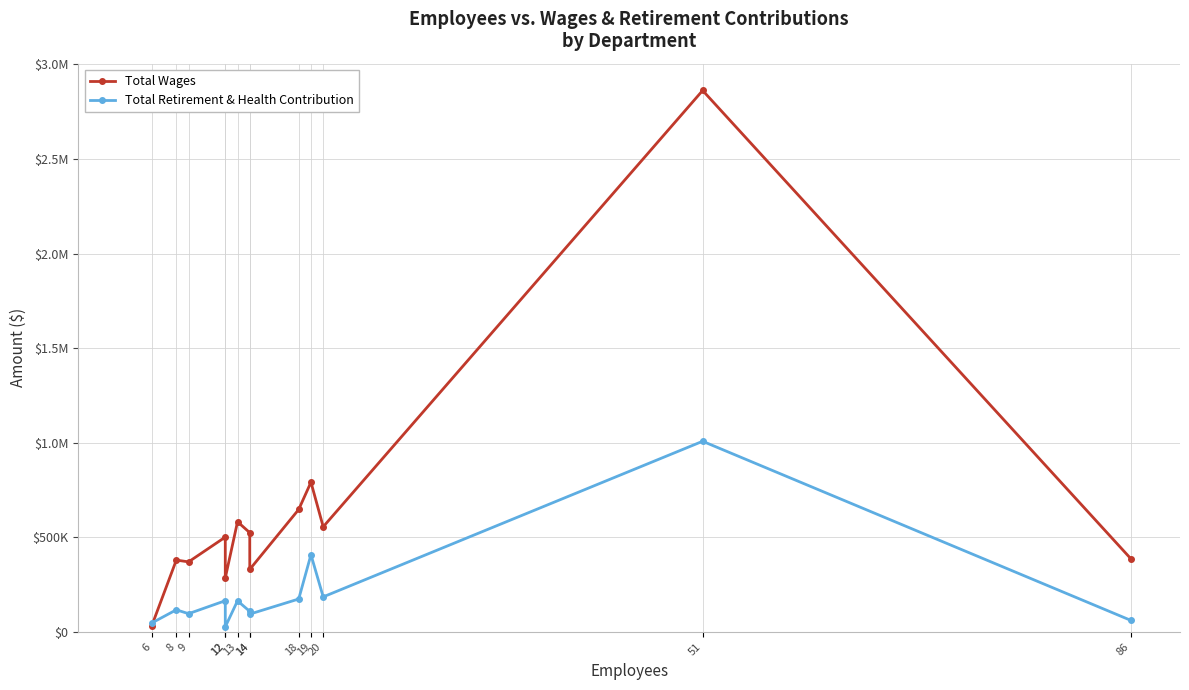

What is the difference between the maximum and minimum values in the Total Retirement & Health Contribution series?

980761